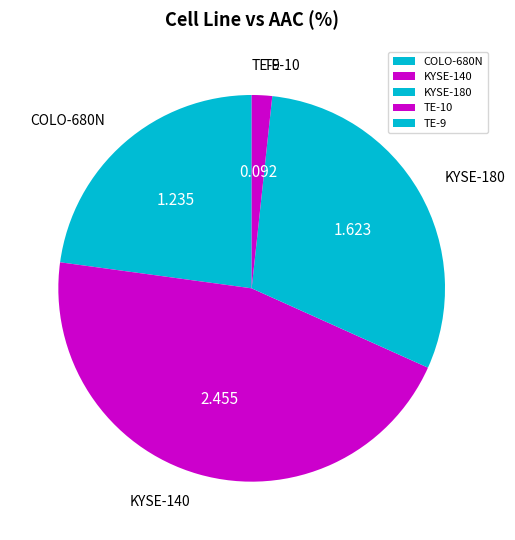

Does any single category account for the majority?

No